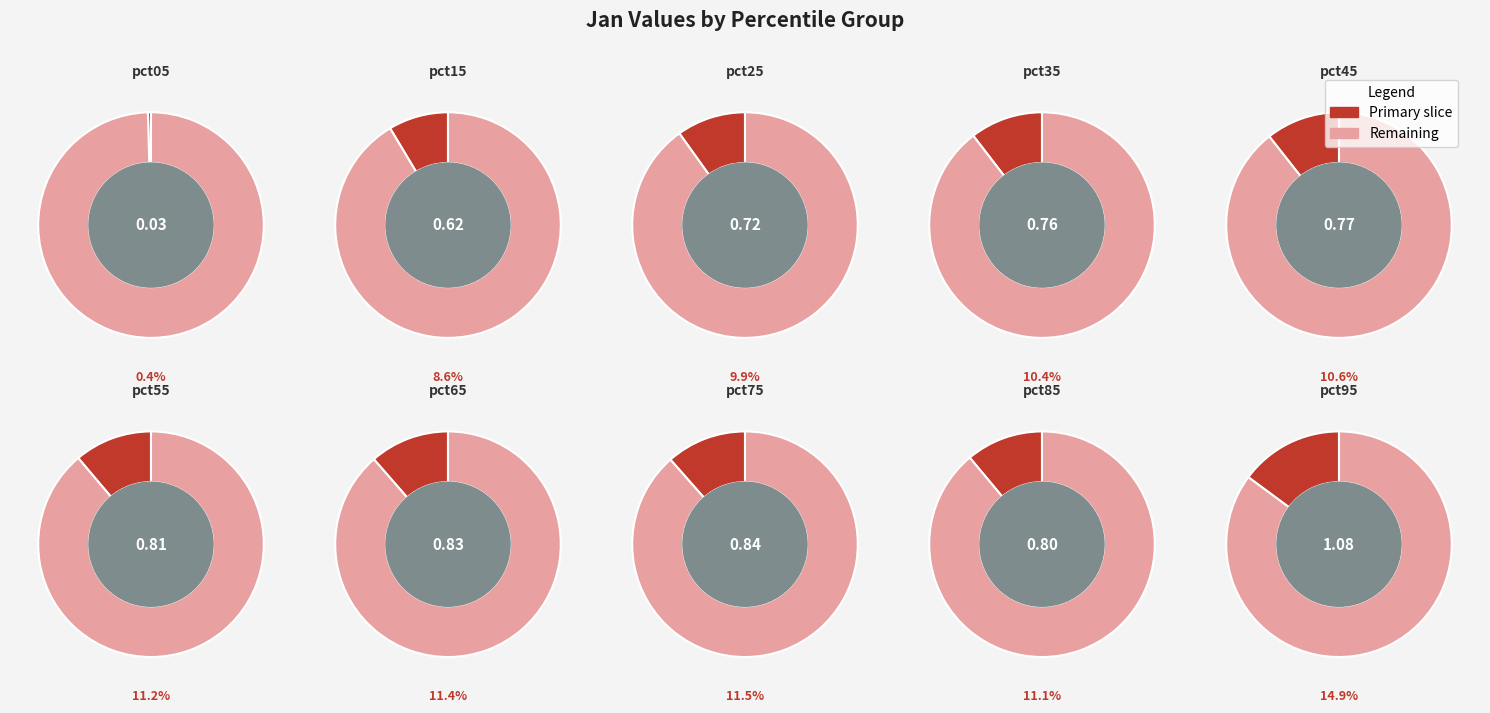

How many slices are in this pie chart?

10